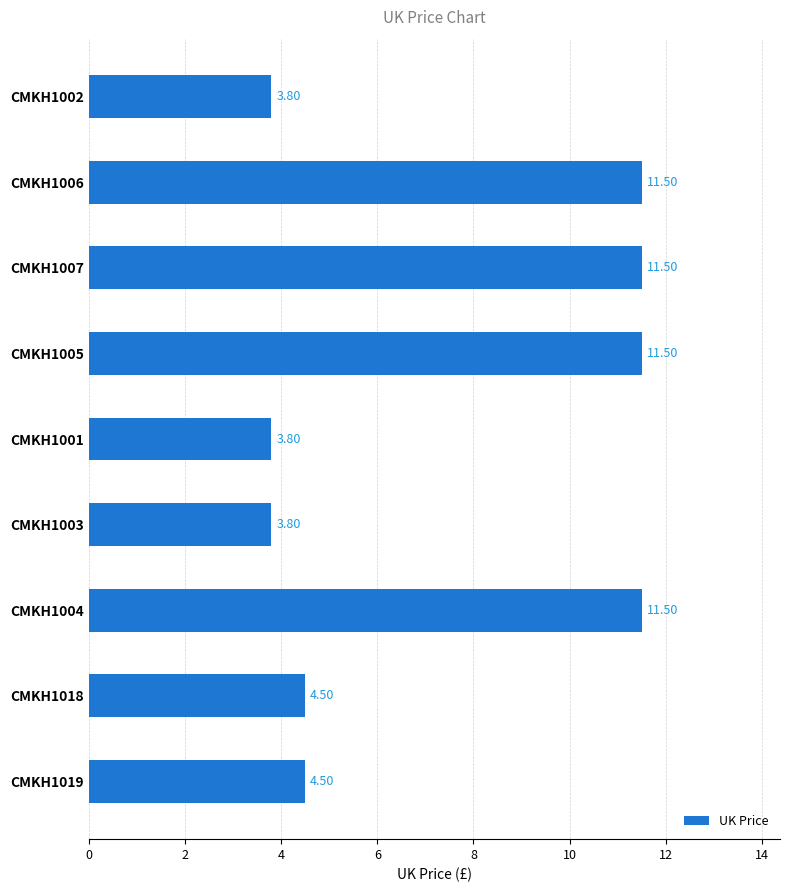

What is the change in value from CMKH1004 to CMKH1018?

-7.0